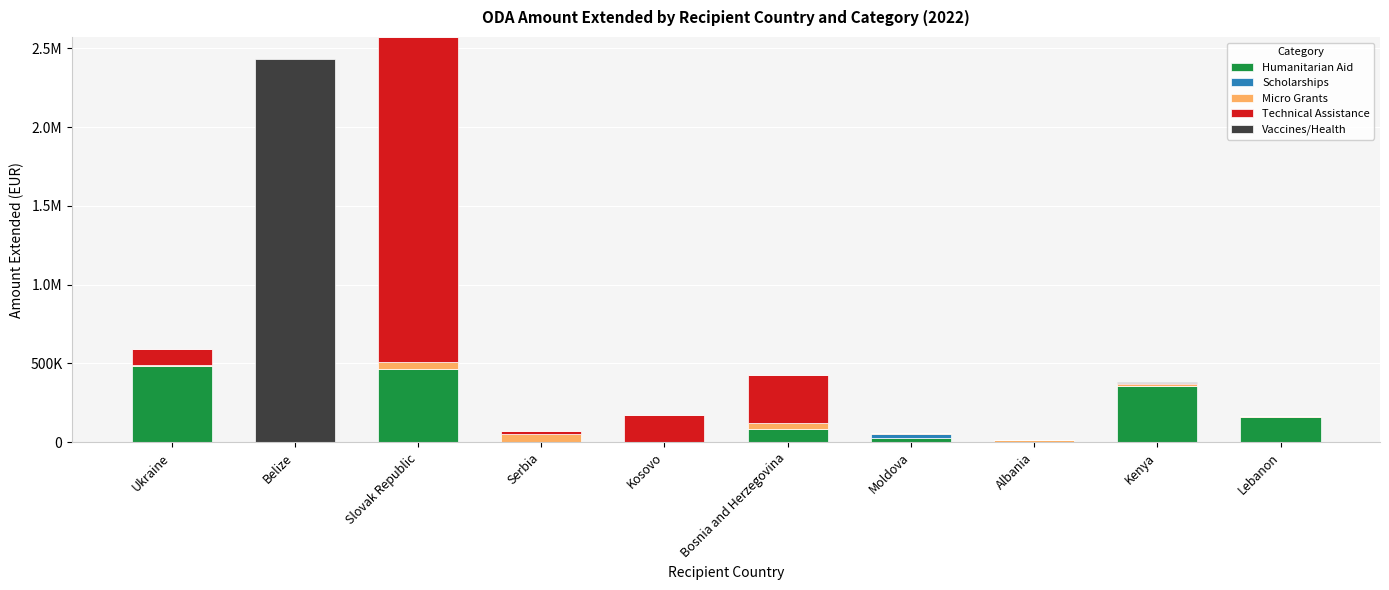

Does the chart contain stacked bars?

Yes